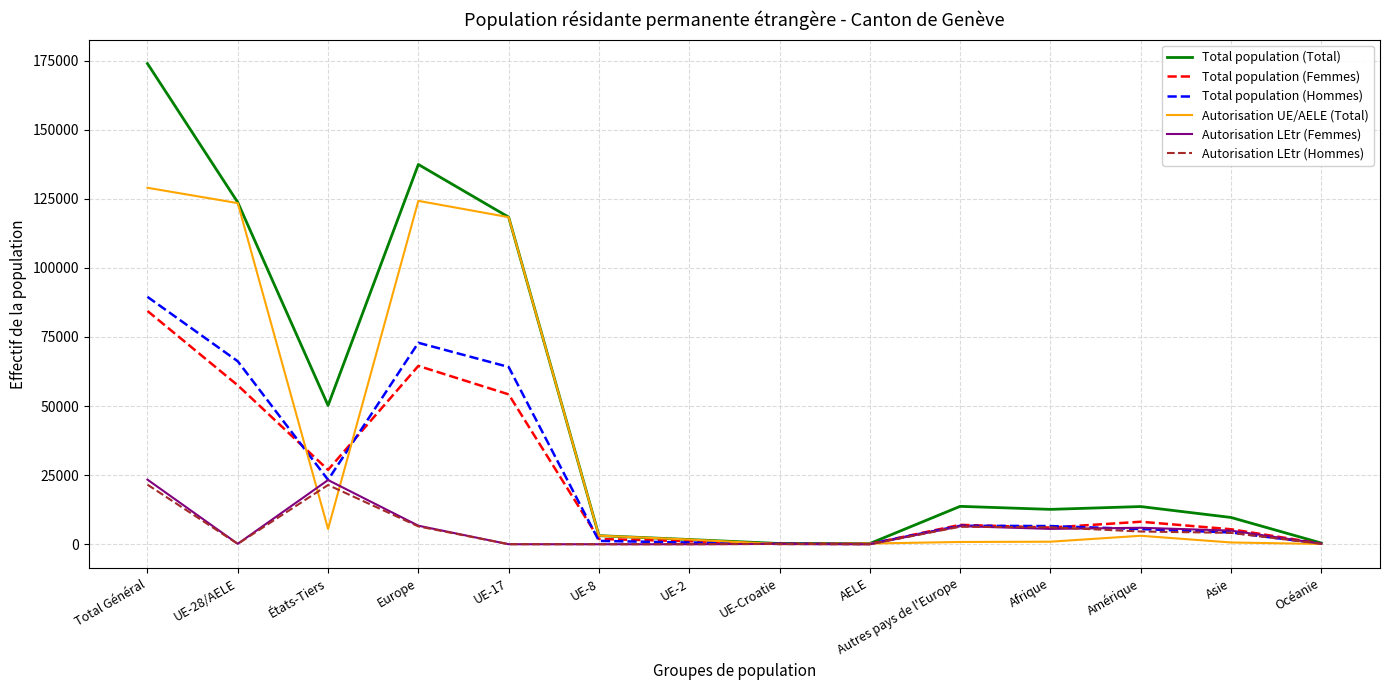

What is the maximum value shown in the chart?

173911